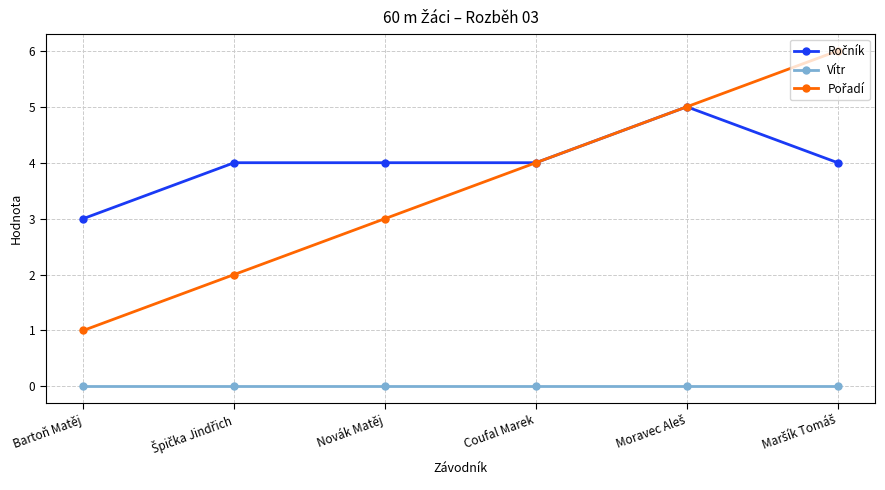

The value of Vítr at Coufal Marek is 0. True or false?

True